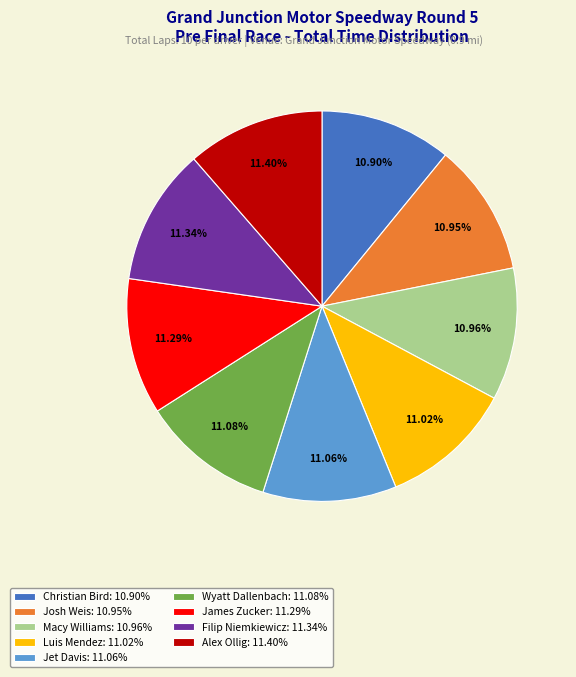

Combined, do Macy Williams and Luis Mendez account for over 50%?

No